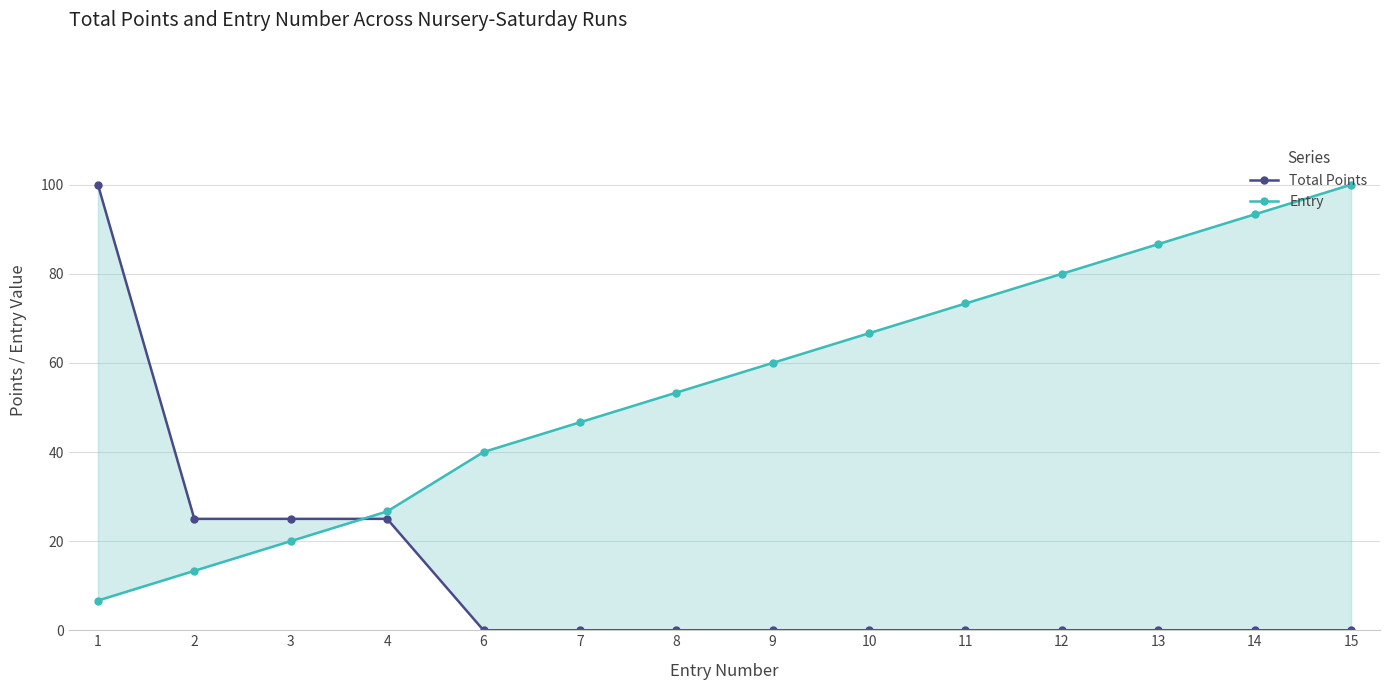

True or false: Entry has a value of 40.0 at 6.

True